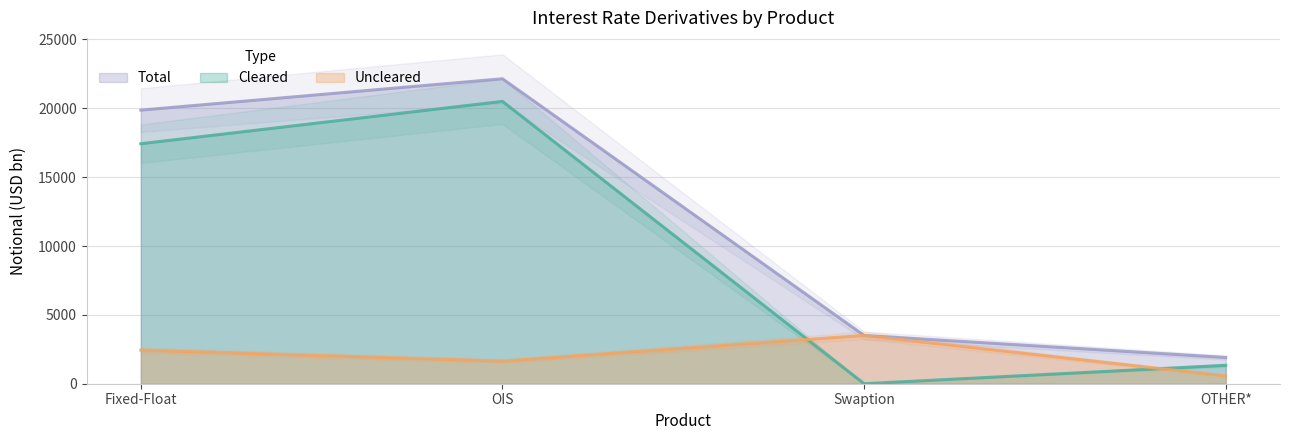

The value of Uncleared at Swaption is 776. True or false?

False